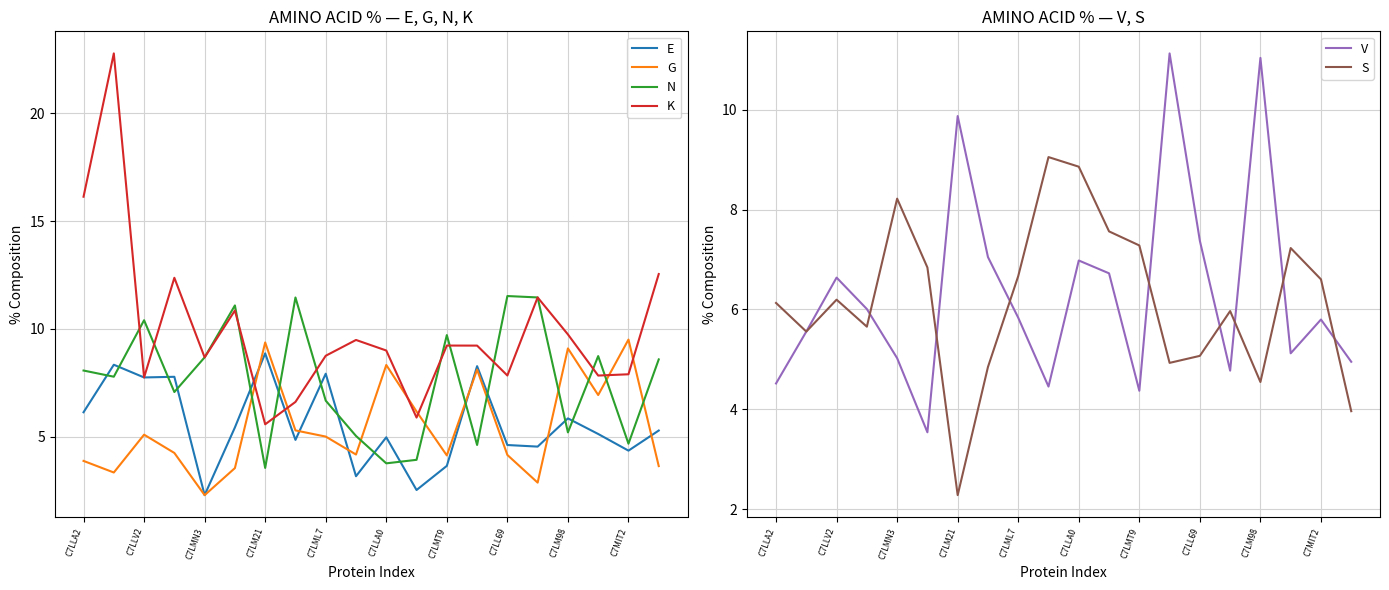

True or false: S has a value of 6.1 at C7LLA2.

True